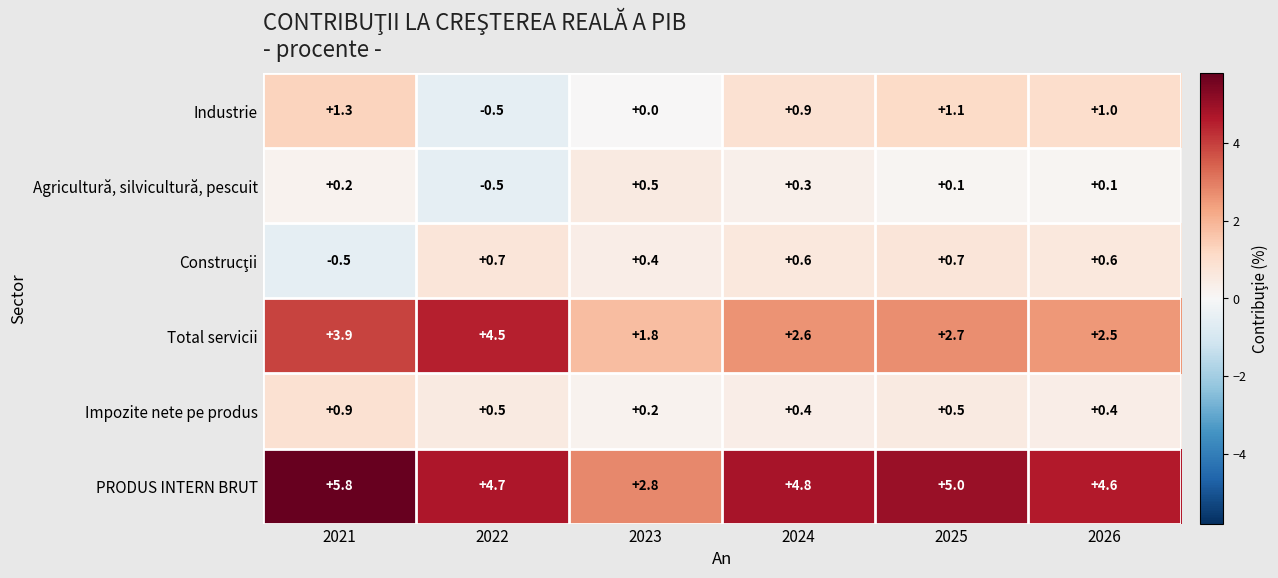

Rank the categories by Total servicii value from lowest to highest.

2023, 2026, 2024, 2025, 2021, 2022